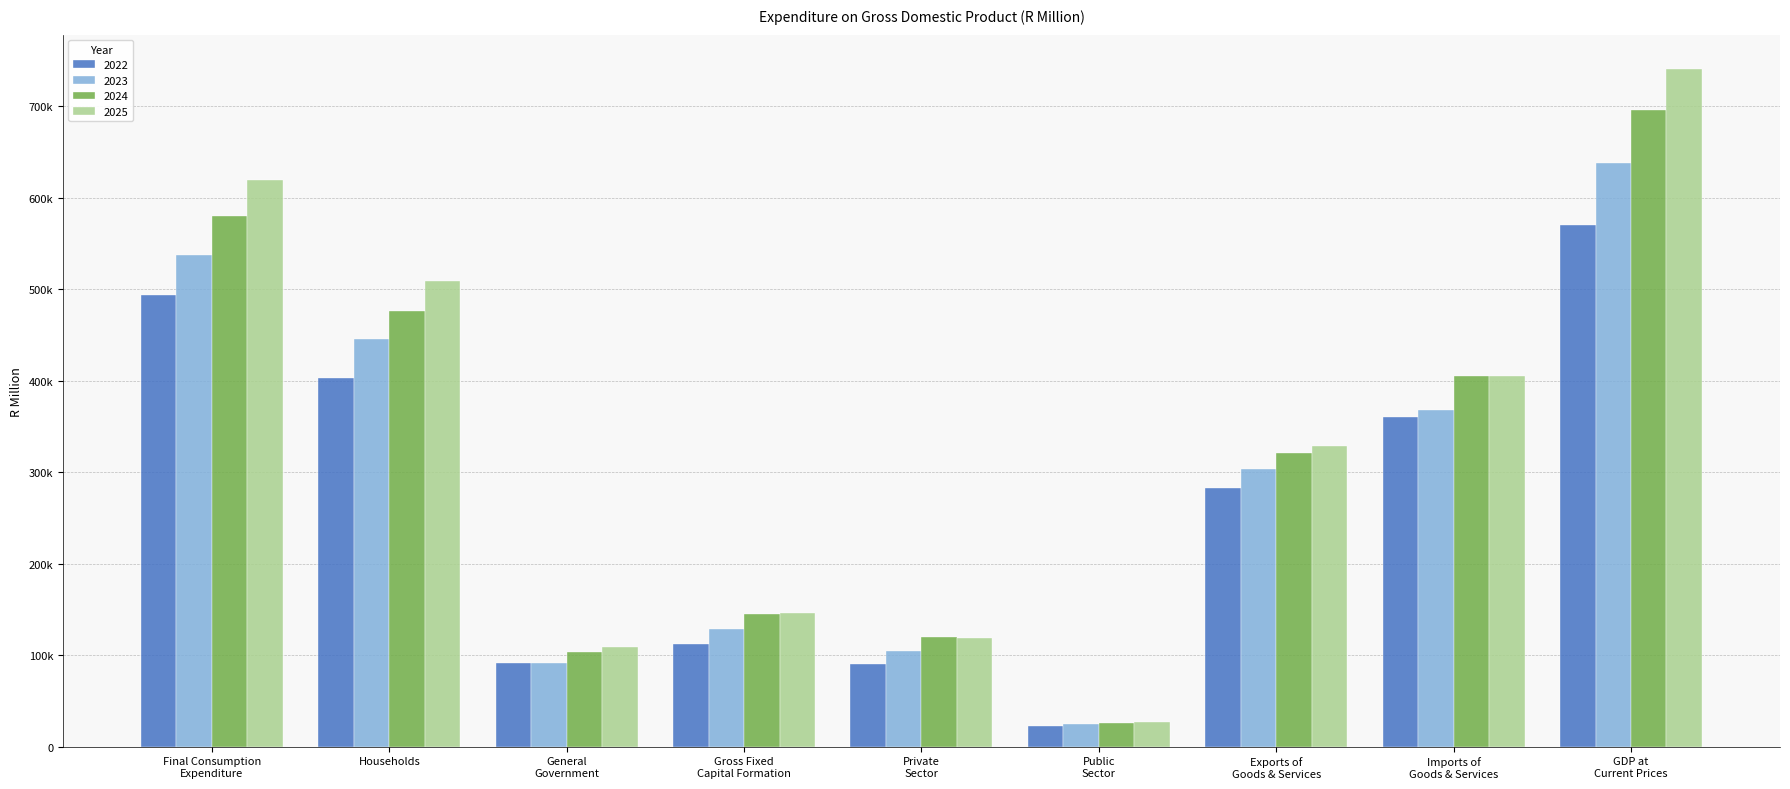

At which label is 2023 closest to 331626?

Exports of
Goods & Services